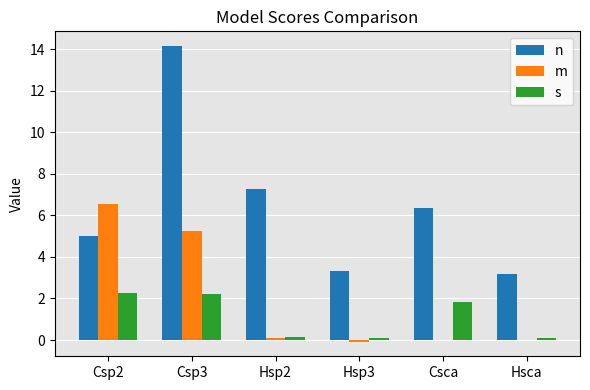

How many distinct data groups are displayed?

3